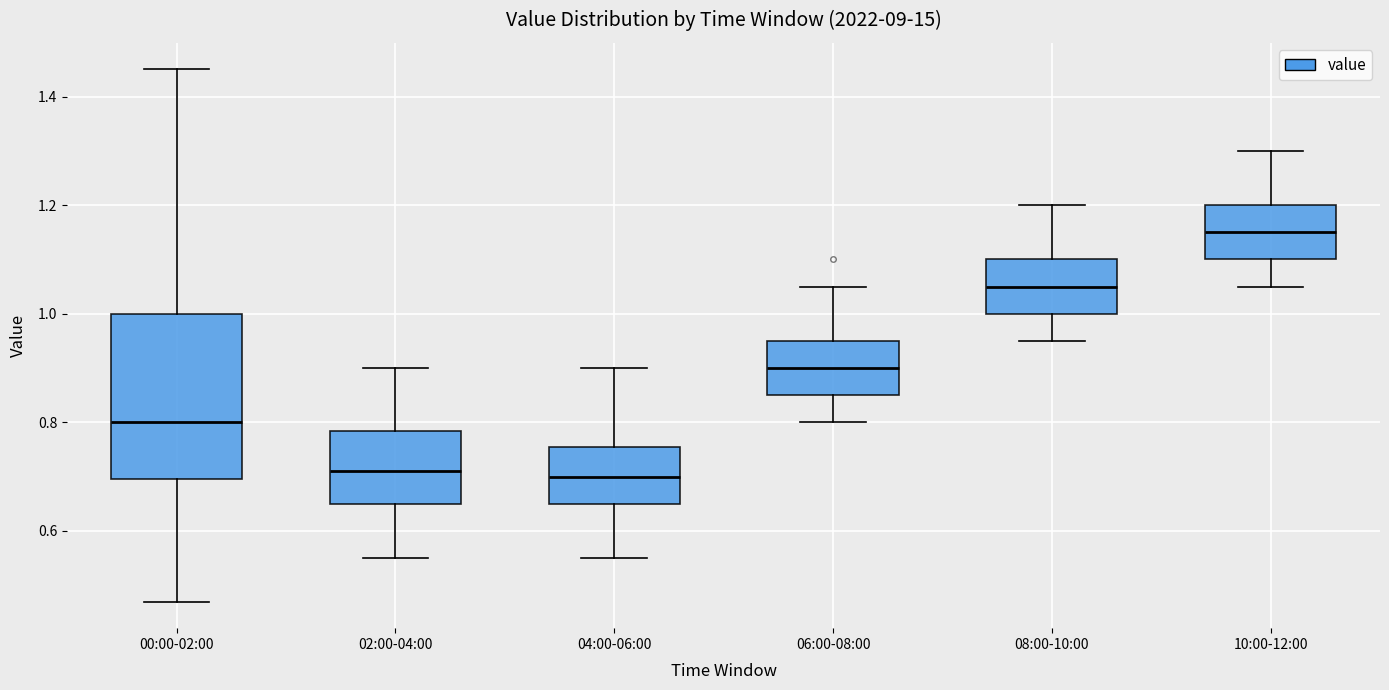

Which box's median line is the highest?

10:00-12:00